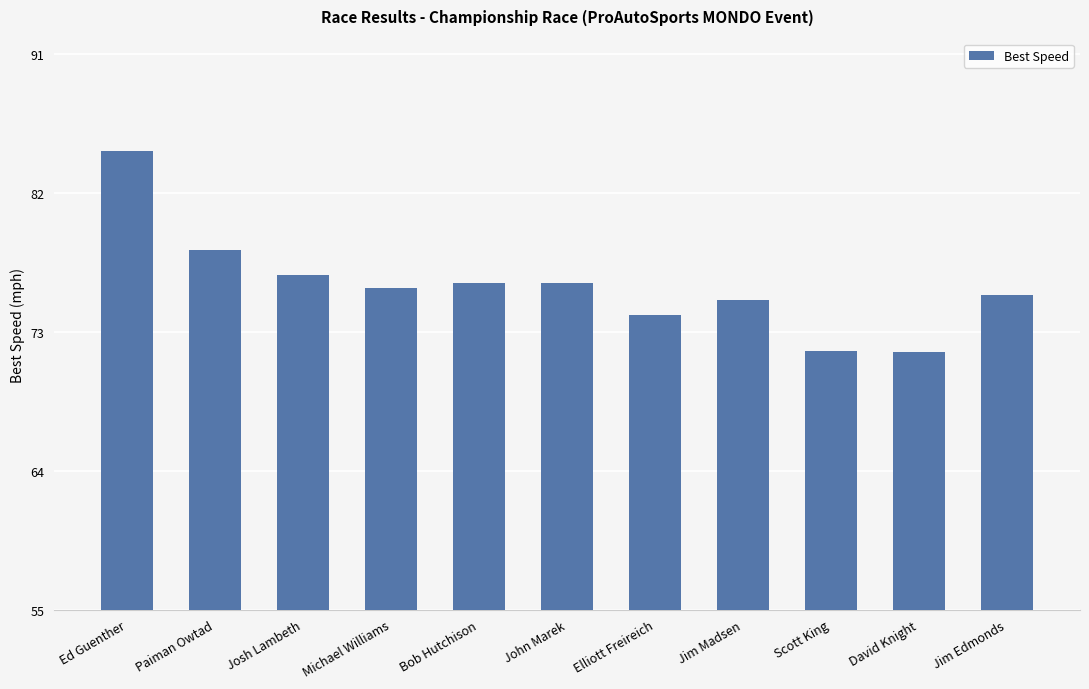

What is the sum of all values?

835.9